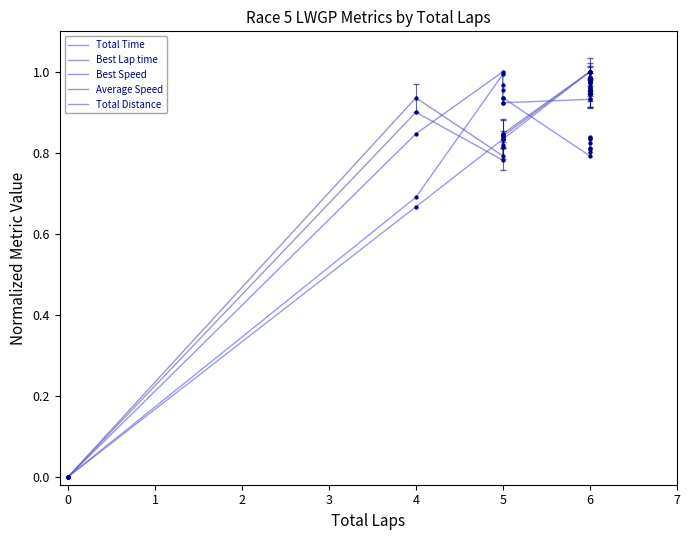

What are all the series names shown in the legend?

Total Time, Best Lap time, Best Speed, Average Speed, Total Distance